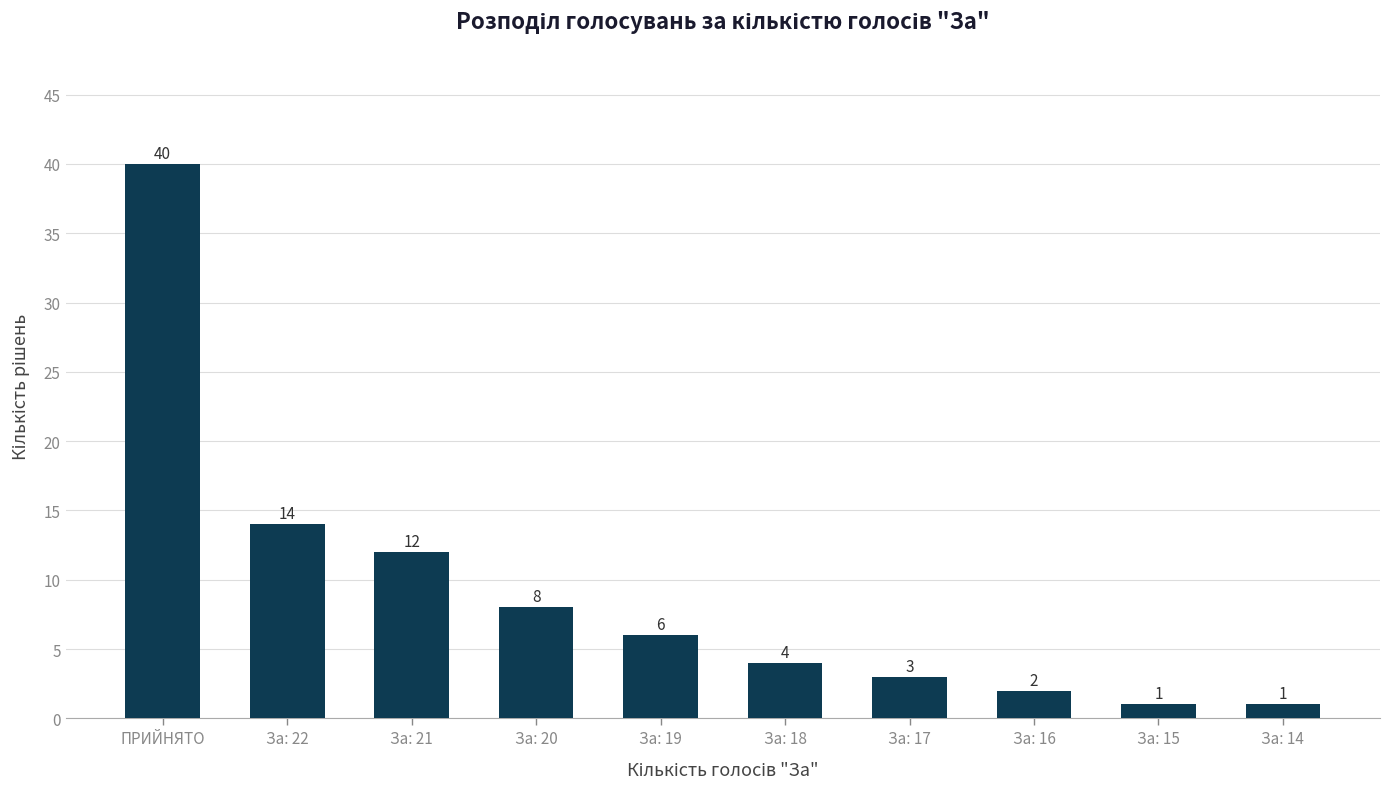

Does the chart contain stacked bars?

No